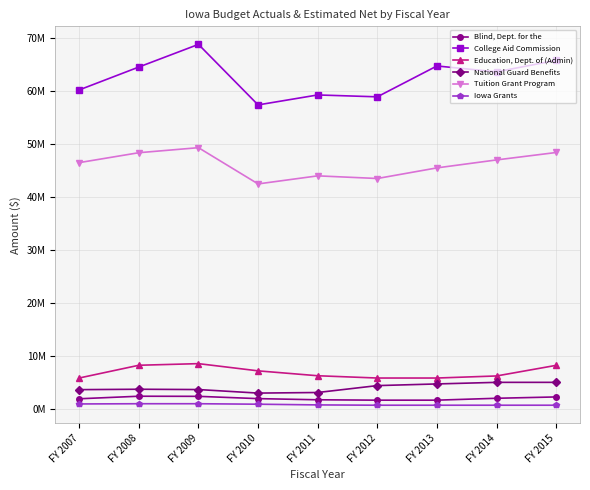

At which category does College Aid Commission reach its first local peak?

FY 2009